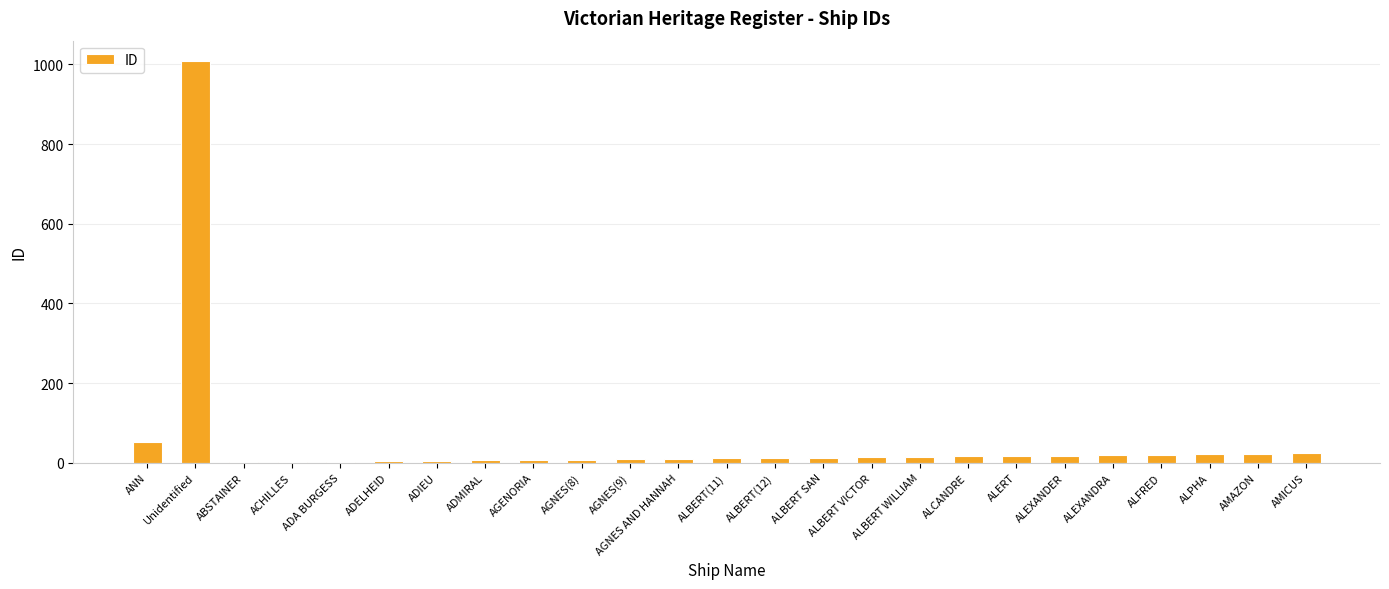

At which label is the value closest to 505?

ANN